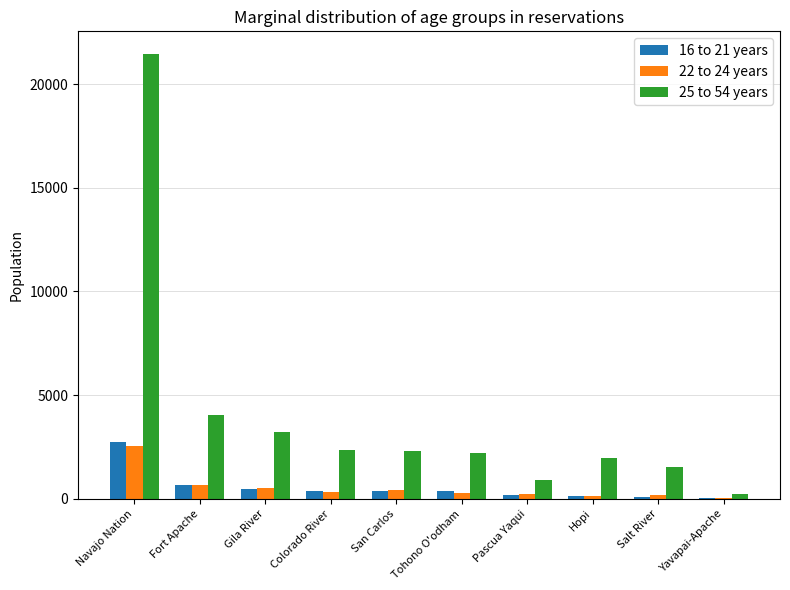

What is the maximum value shown in the chart?

21470